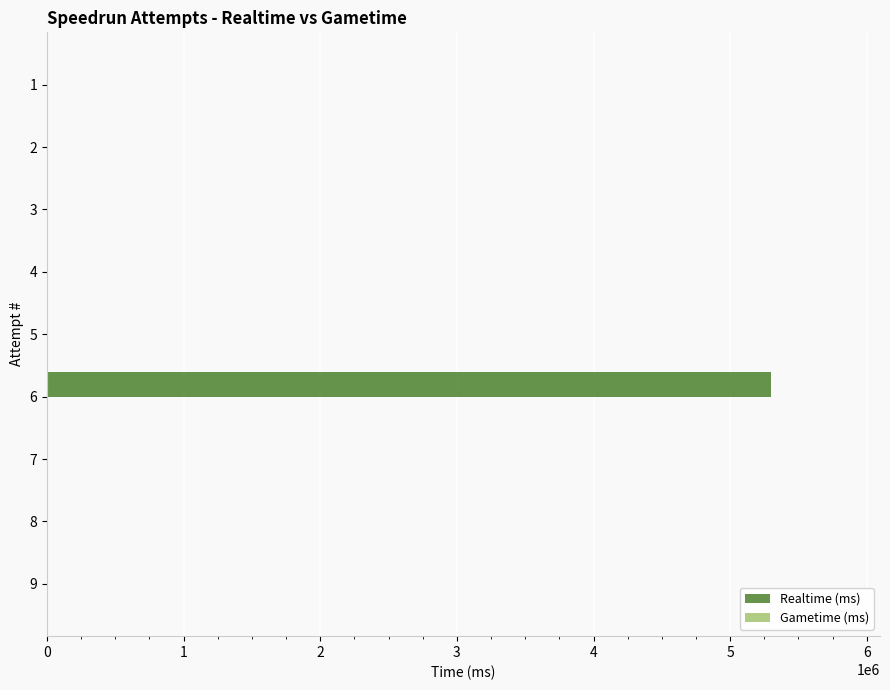

What is the change in value from 6 to 1?

-5301768